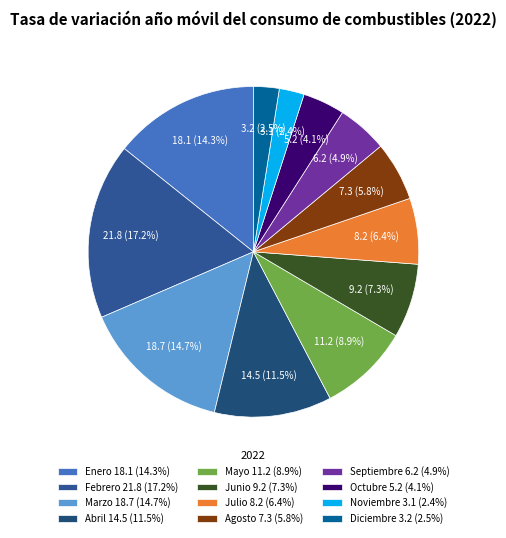

How many slices are in this pie chart?

12